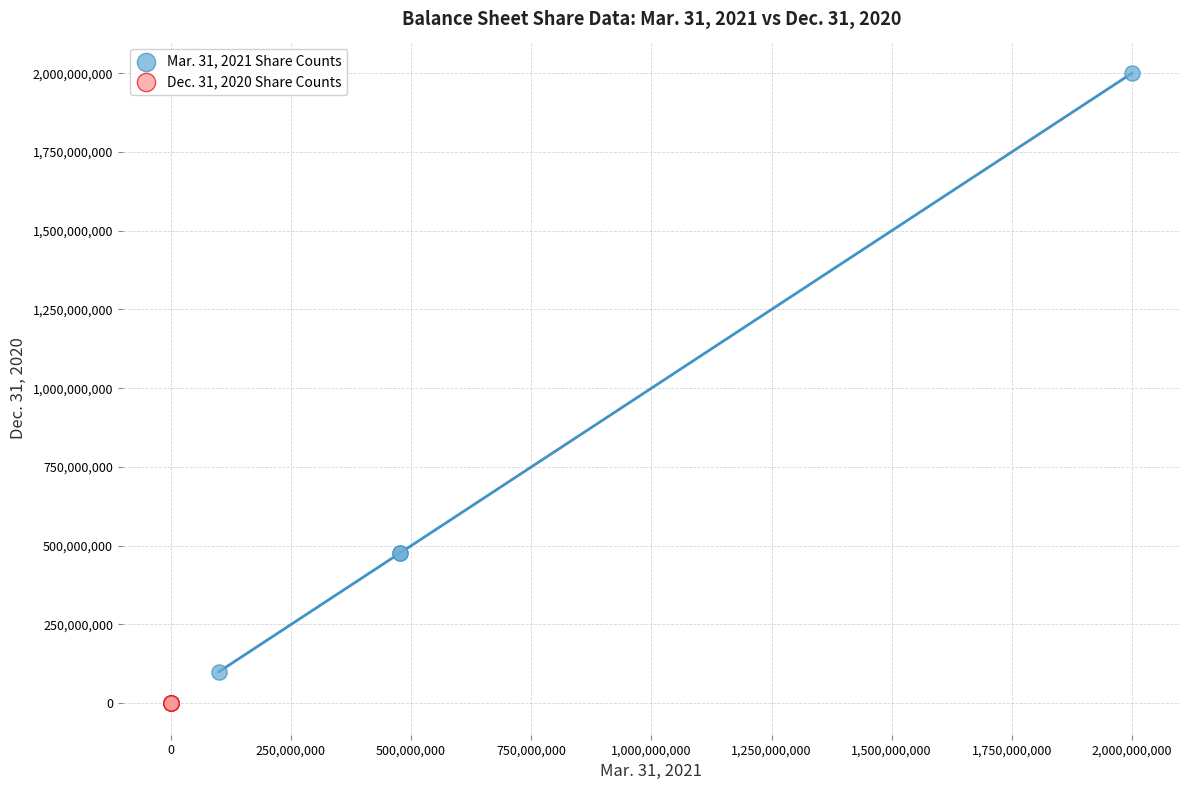

Which series contains the highest Y value?

Mar. 31, 2021 Share Counts